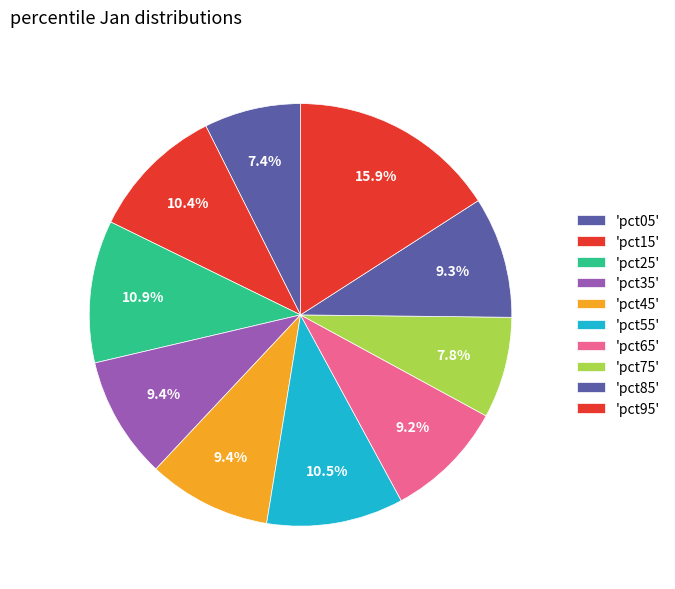

How many segments does this pie chart have?

10